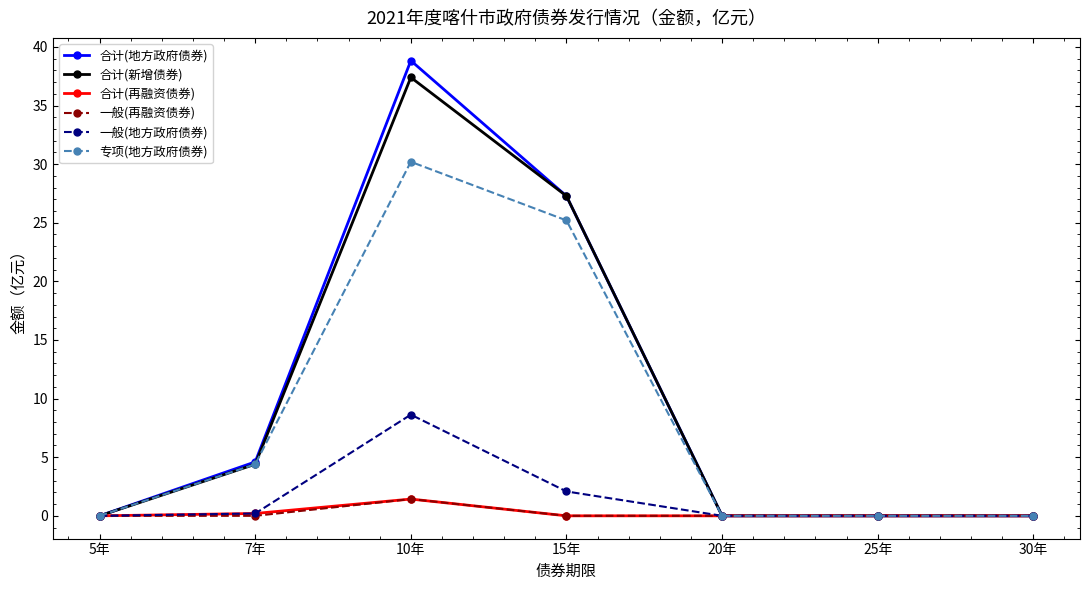

How many categories are shown in the chart?

7